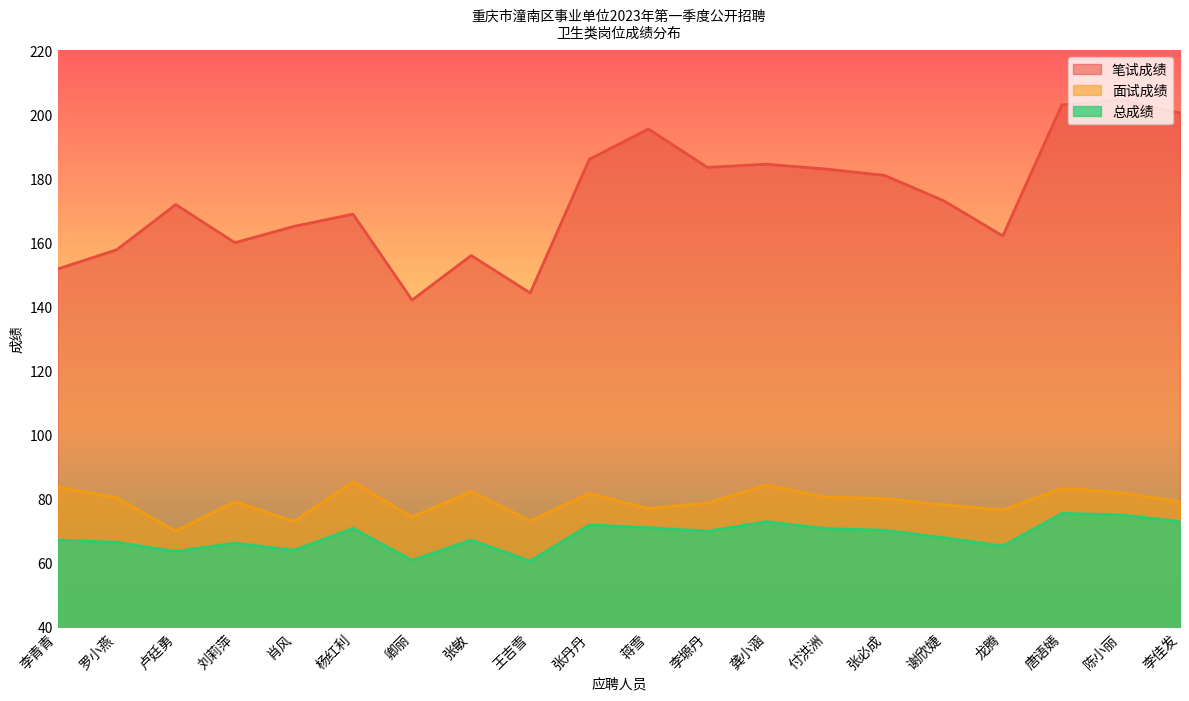

At which label does 总成绩 first exceed 69?

杨红利